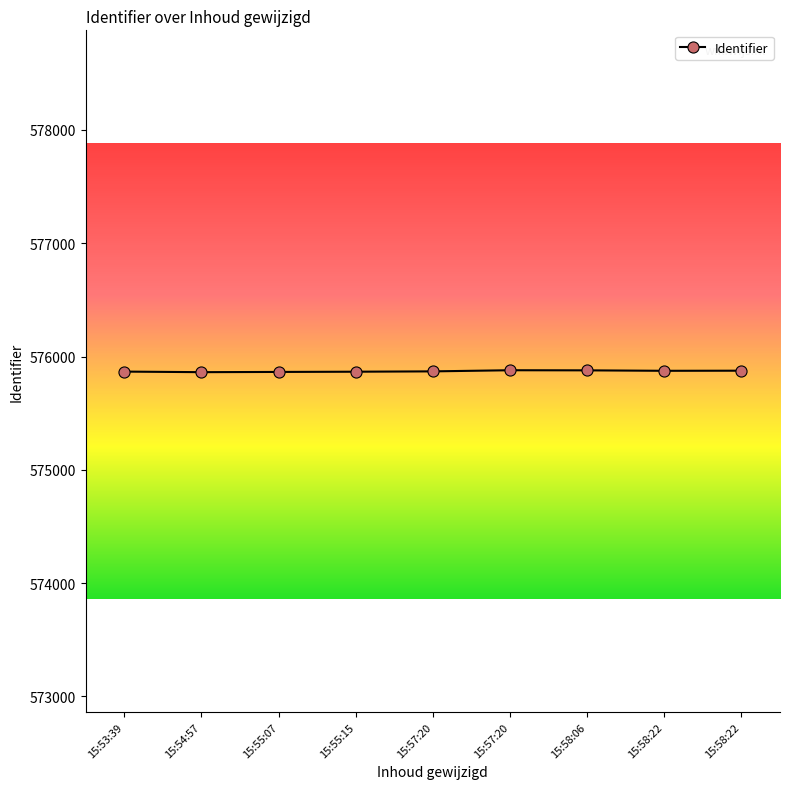

How many data points are less than 575869?

4